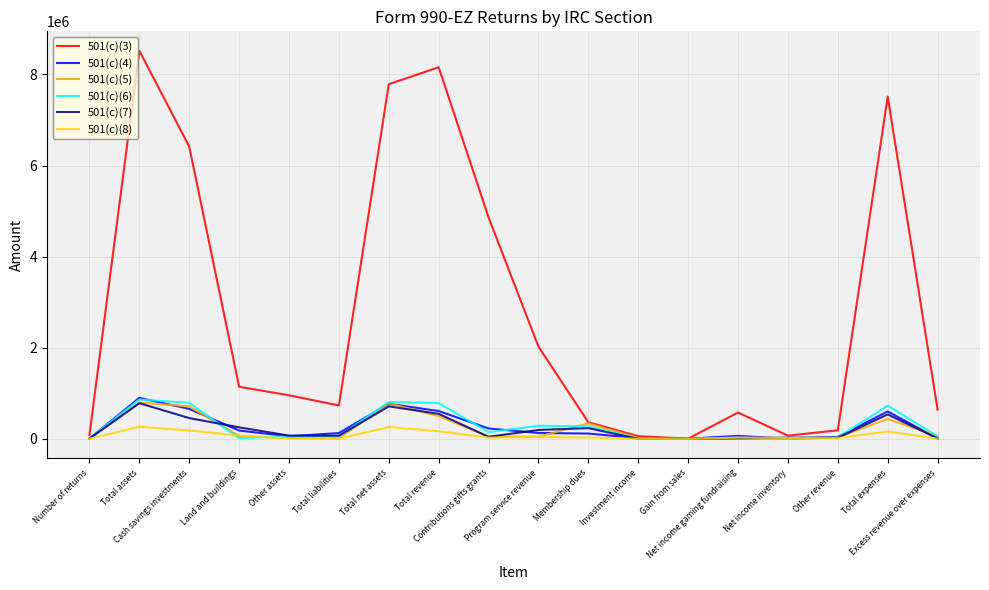

Which series has the largest total across all categories?

501(c)(3)